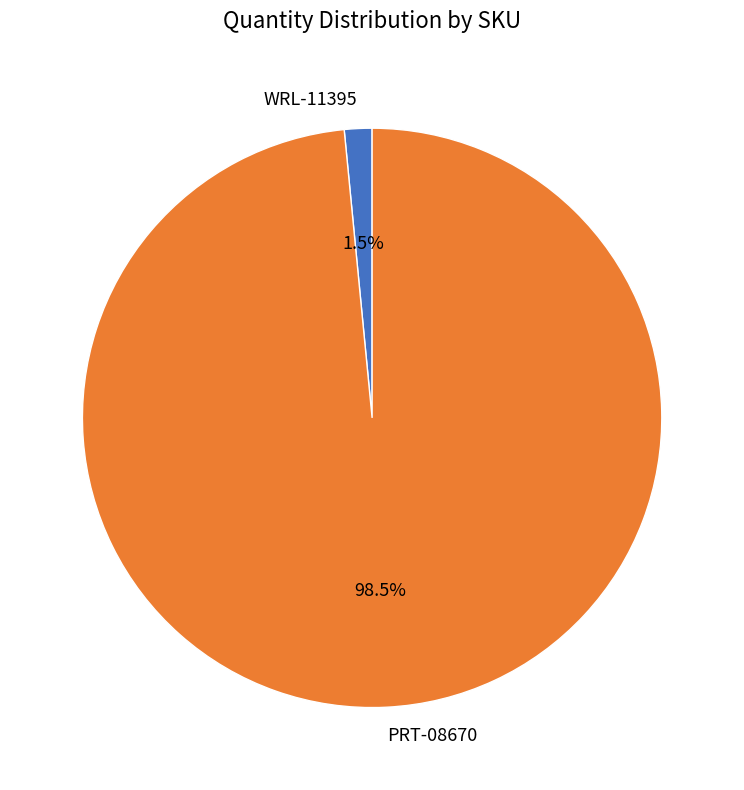

Which category has the biggest portion of the pie?

PRT-08670